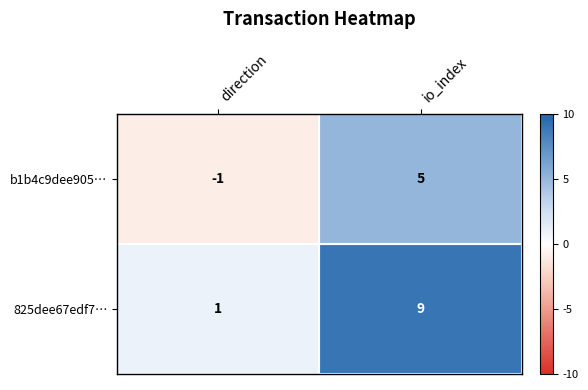

At which category does the chart reach its peak across all series?

io_index